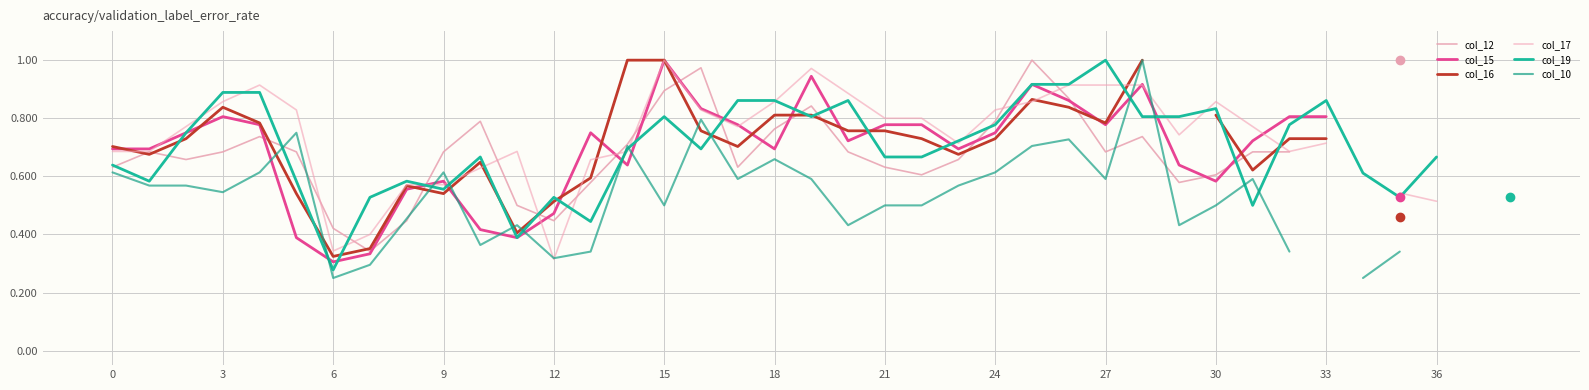

How many lines are shown in the chart?

6